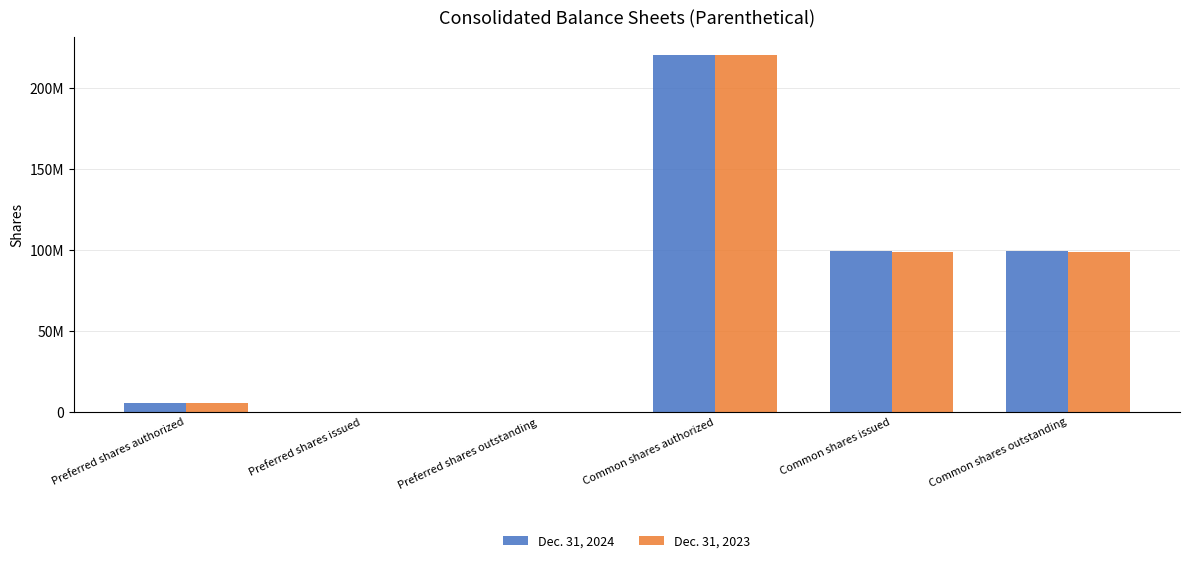

At which category is the sum across all series the highest?

Common shares authorized